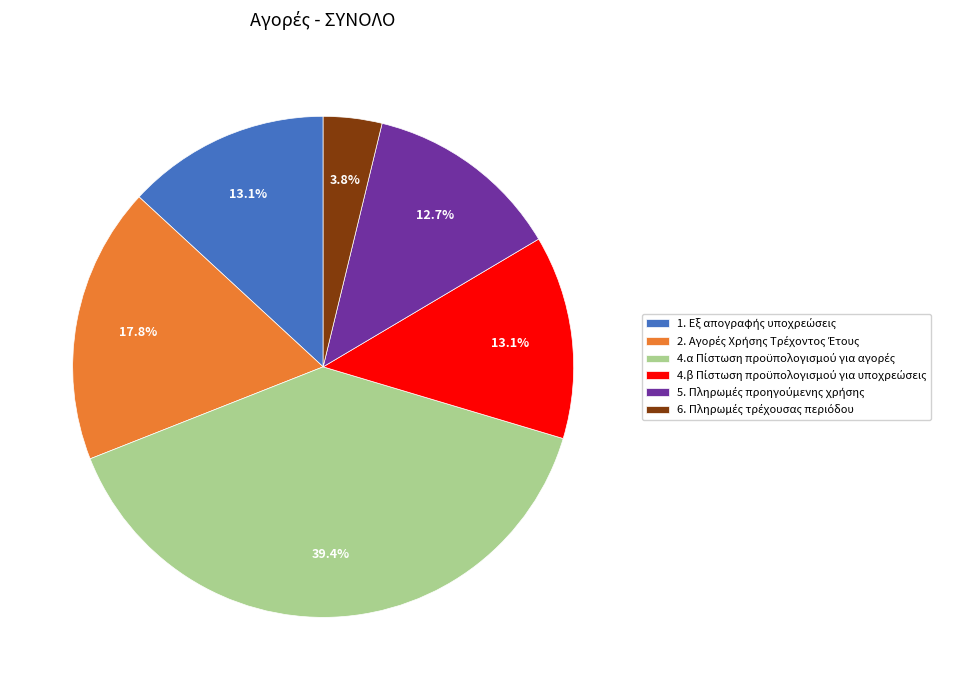

Is there any slice that represents more than half of the pie?

No